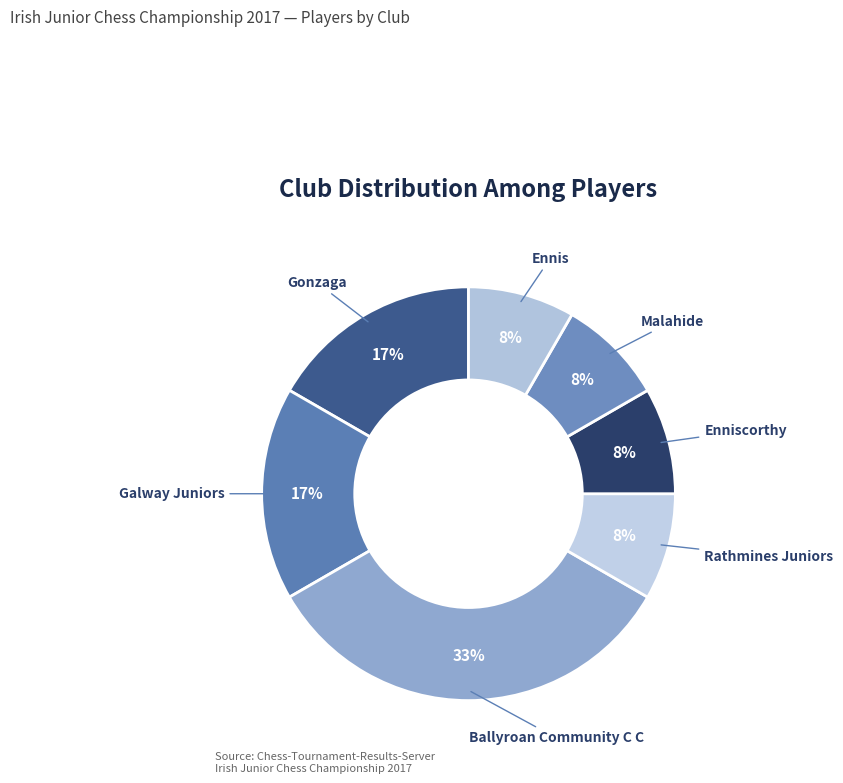

To the nearest percent, what portion does Gonzaga represent?

17%